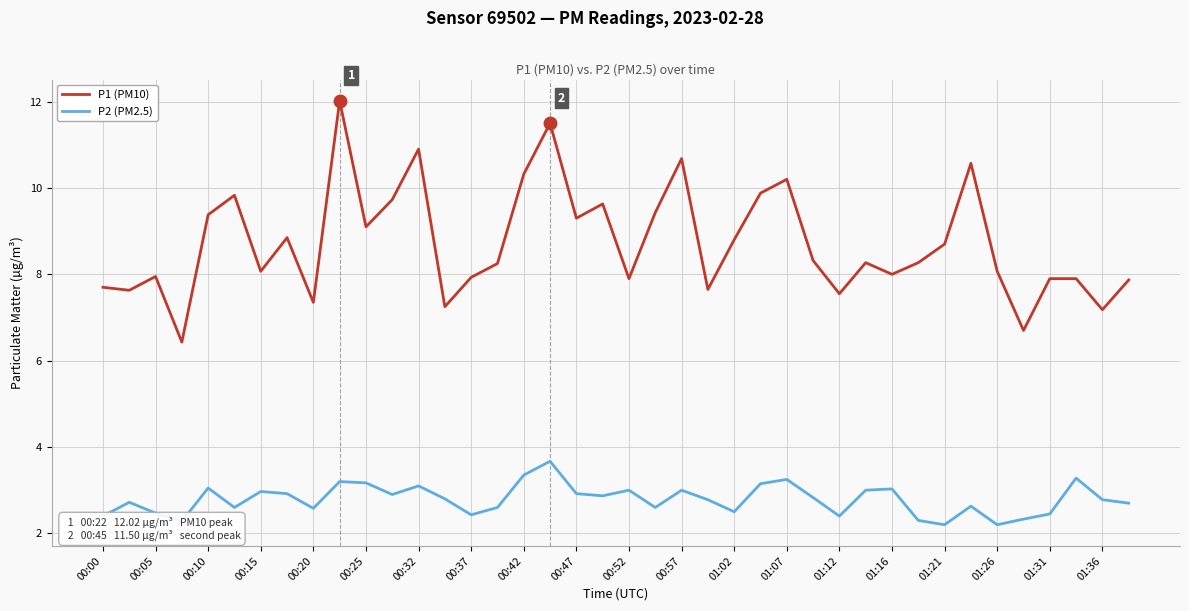

Which series has the largest range (max minus min)?

P1 (PM10)